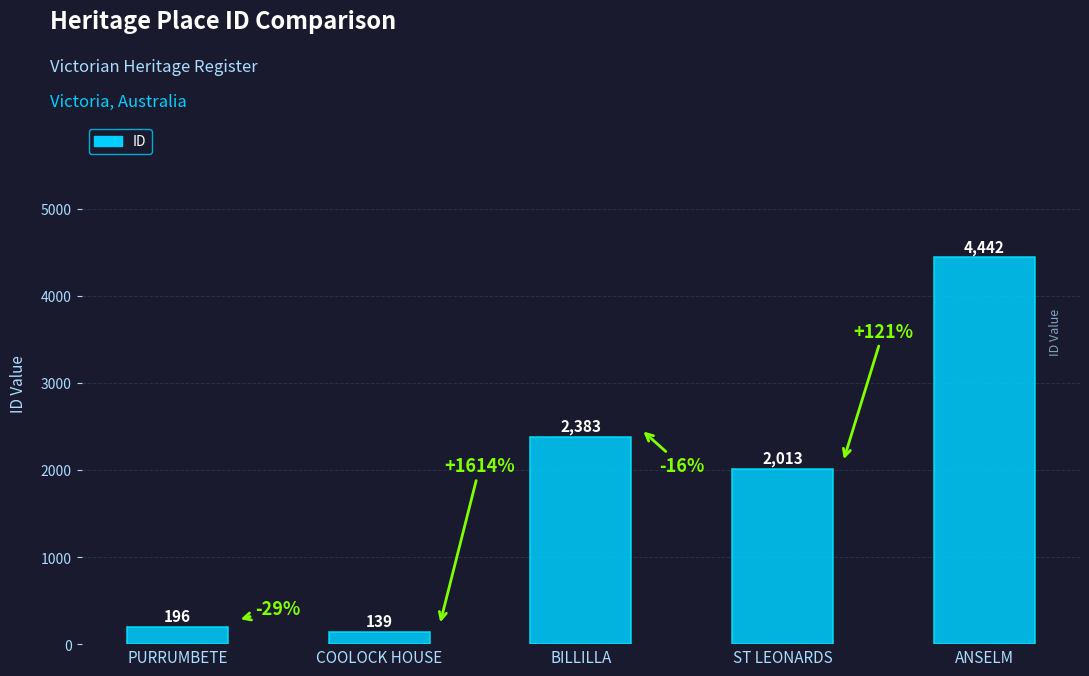

What is the value of the 1st bar from the left?

196